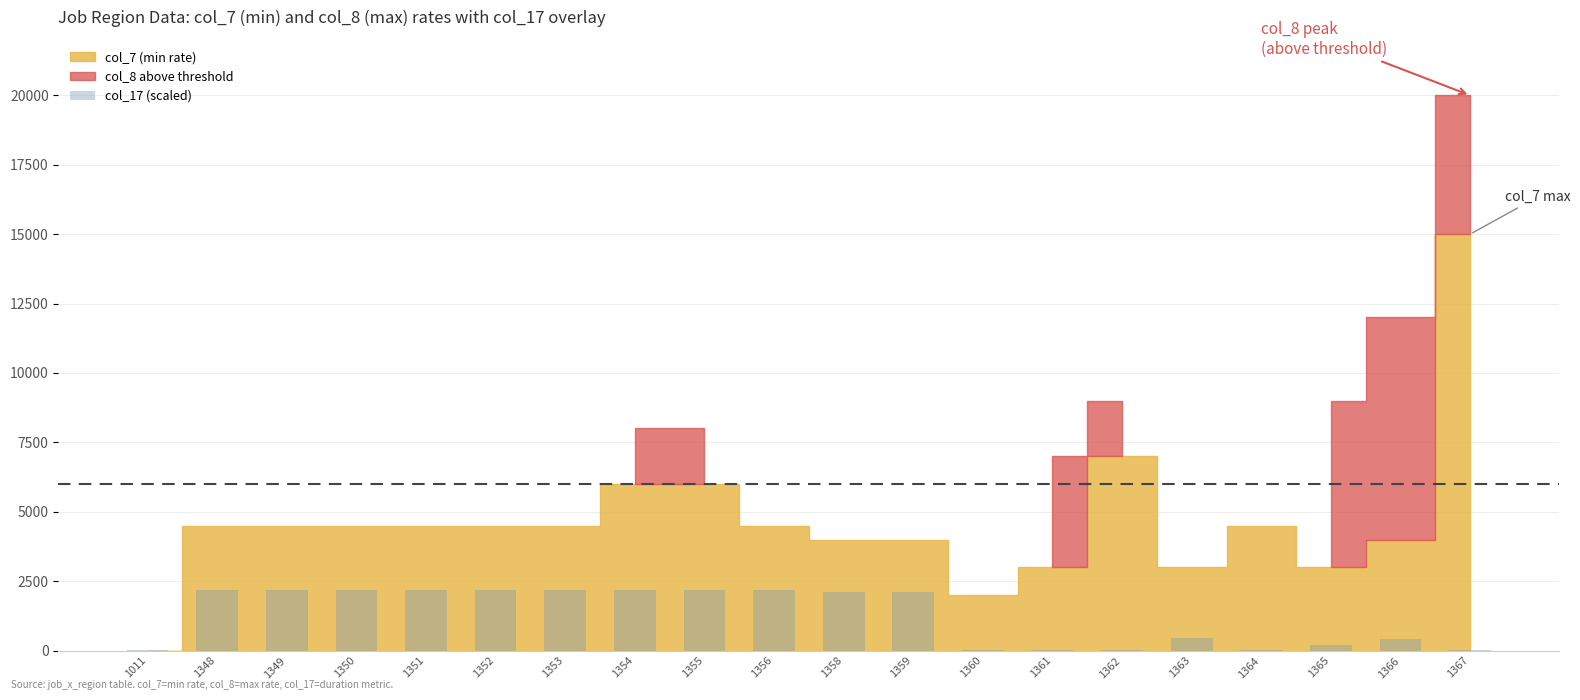

Are the bars grouped side by side (vs. stacked)?

No